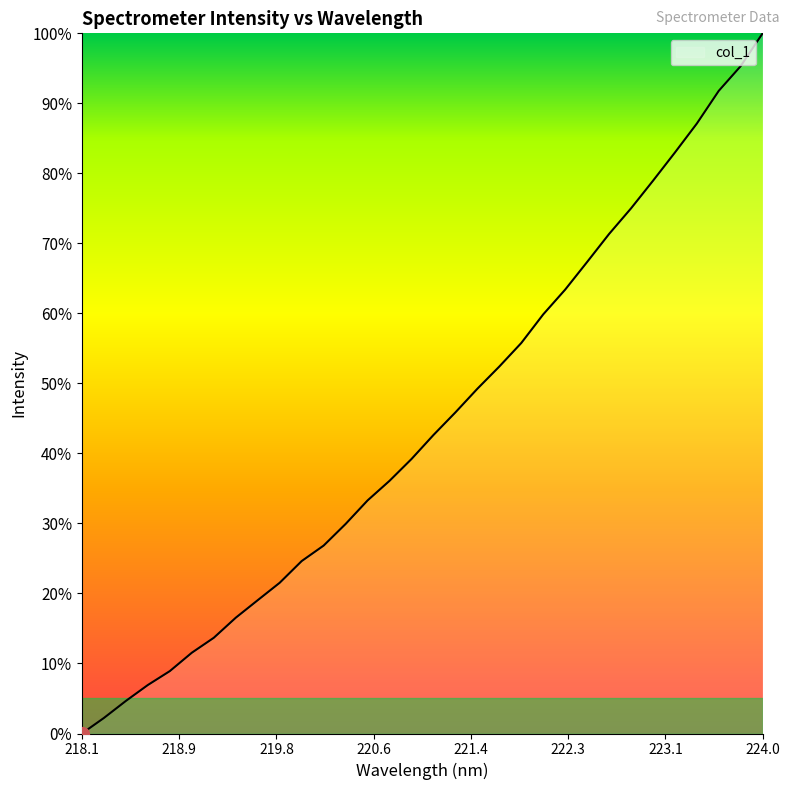

What is the difference between the maximum and minimum values?

100.0